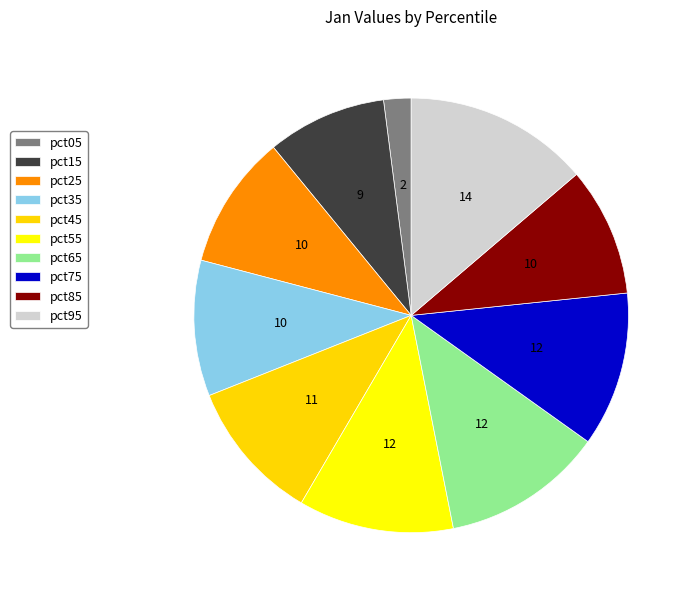

Is there a majority slice in this chart?

No